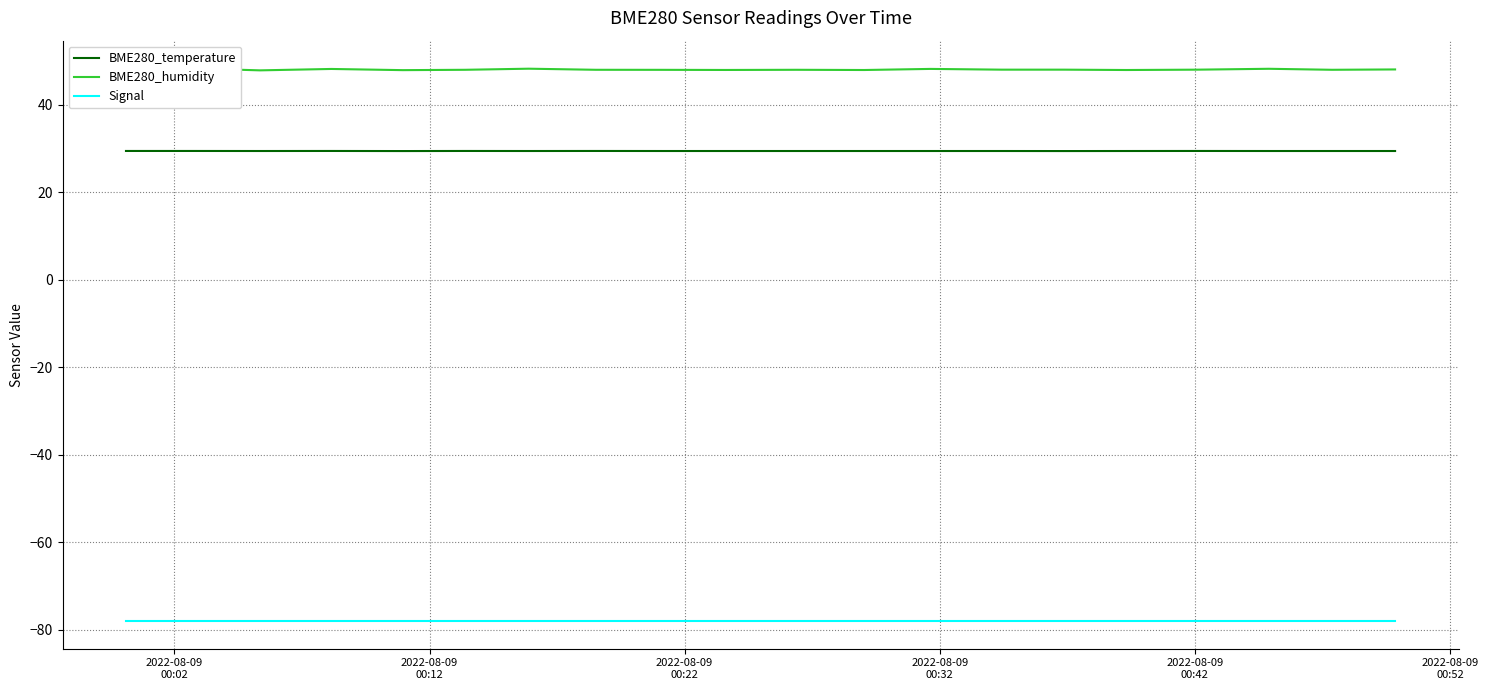

How many interior local peaks does the BME280_temperature series have?

4